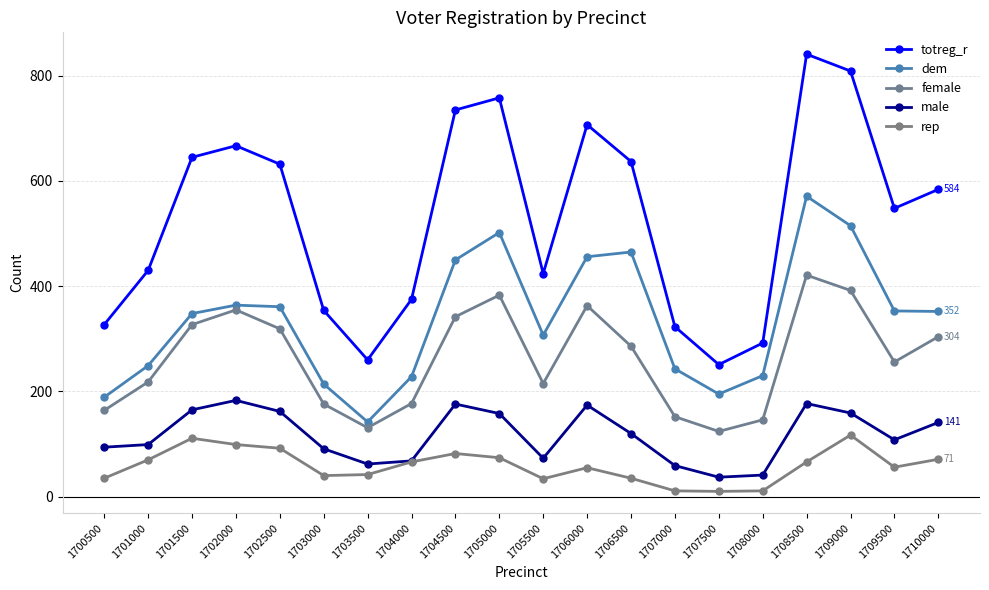

Rank the series by their maximum value, from lowest to highest.

rep, male, female, dem, totreg_r